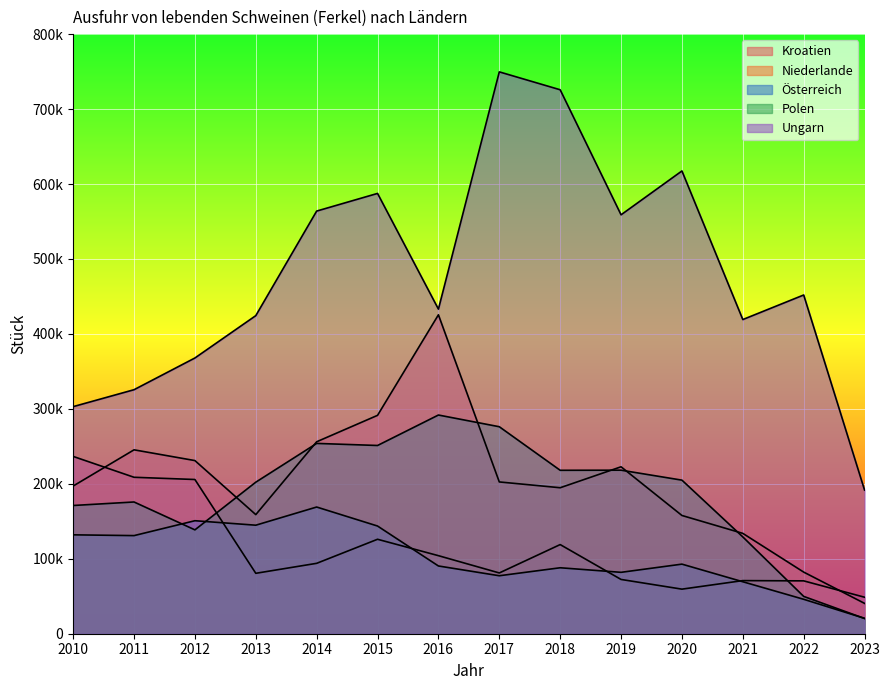

What is the value of the Ungarn point at the 8th from the left?

749619